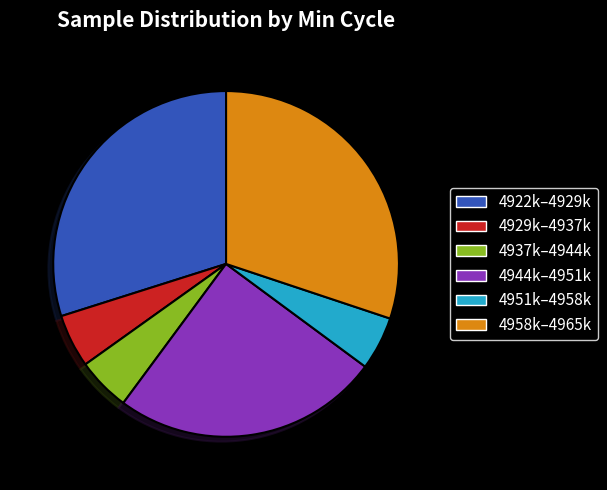

Do 4929k–4937k and 4958k–4965k together represent more than half of the pie?

No